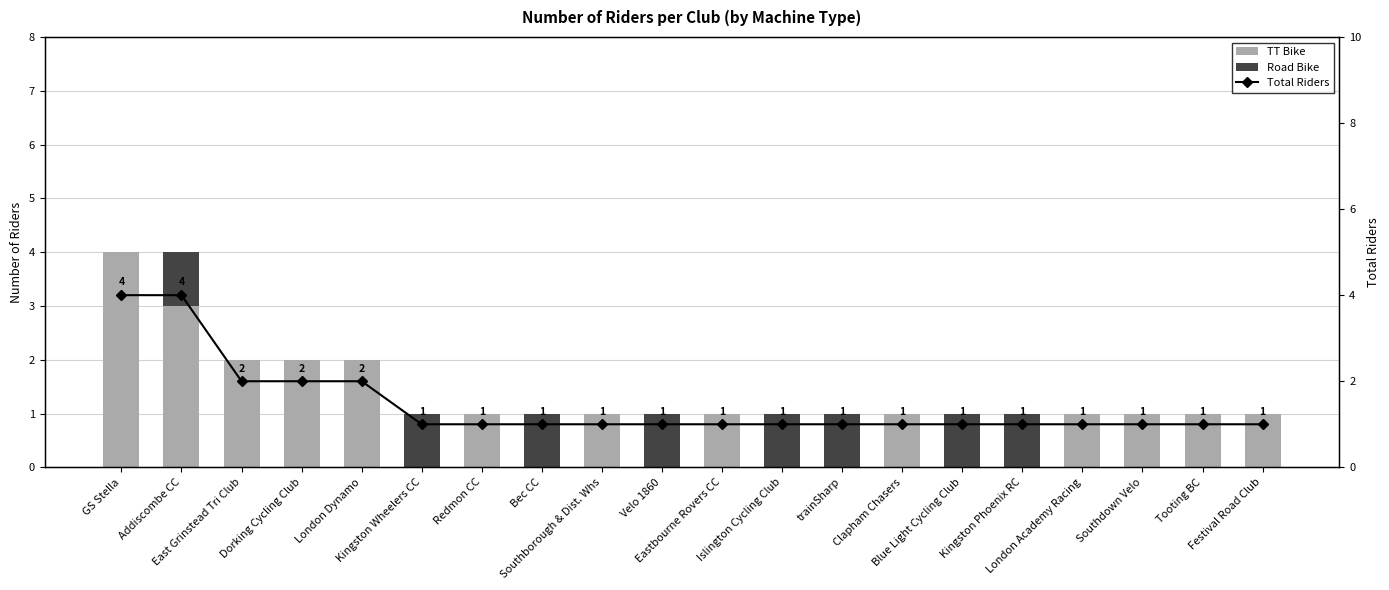

Which series changed the most between Kingston Wheelers CC and London Academy Racing?

TT Bike